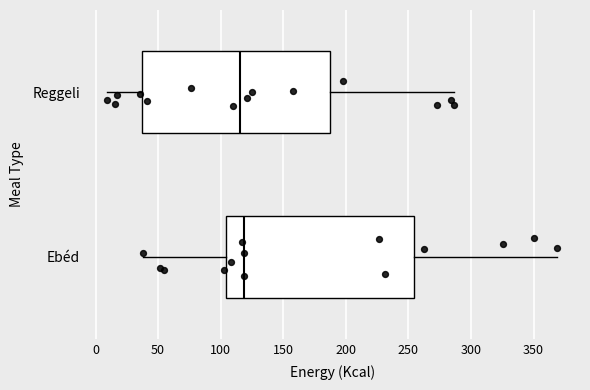

Reading bottom to top, read every box against the x-axis: the position of its median line, the range the box covers, and the ends of its whiskers. The values are not printed on the chart, so give them approximately, as read against the axis.

Ebéd: median 120, box 105 to 255, whiskers 40 to 370
Reggeli: median 115, box 35 to 190, whiskers 10 to 285